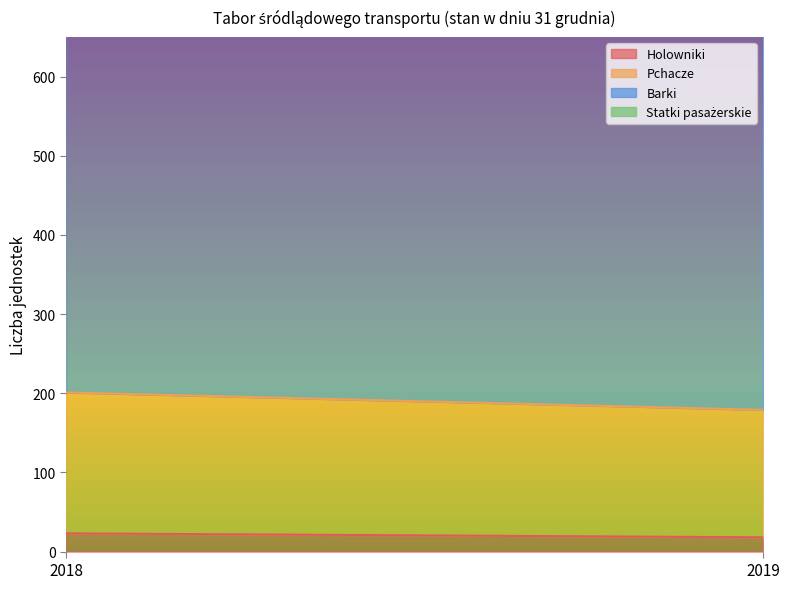

At how many categories does at least one series exceed 194?

2